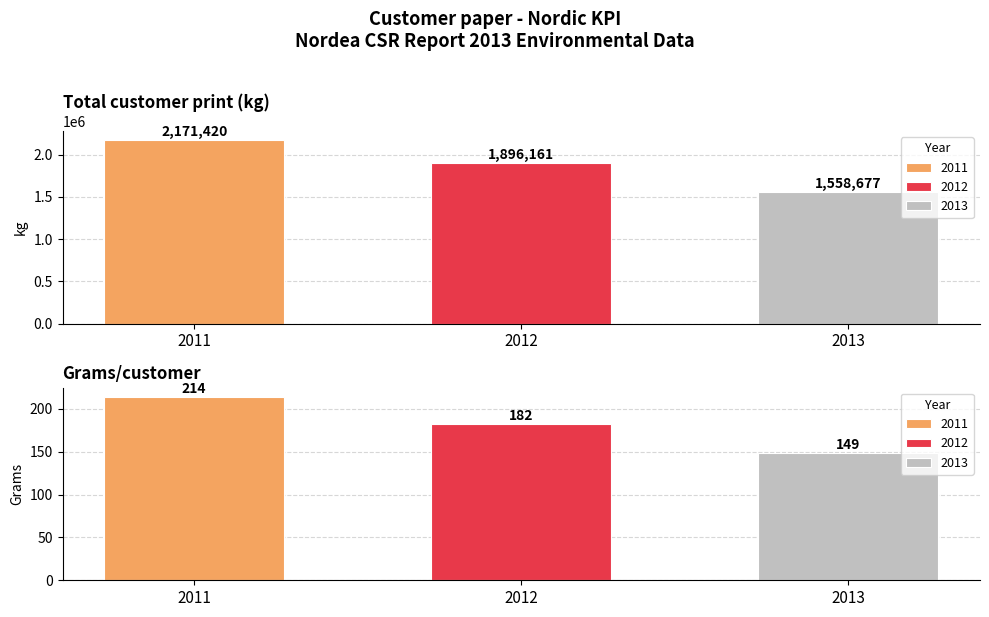

What is the sum of the 2011 values at Total customer print (kg) and Grams/customer?

2171634